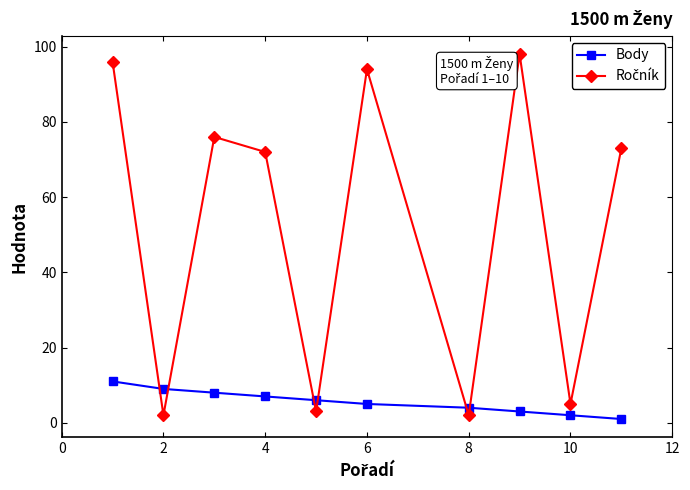

Count the number of categories in the chart.

10